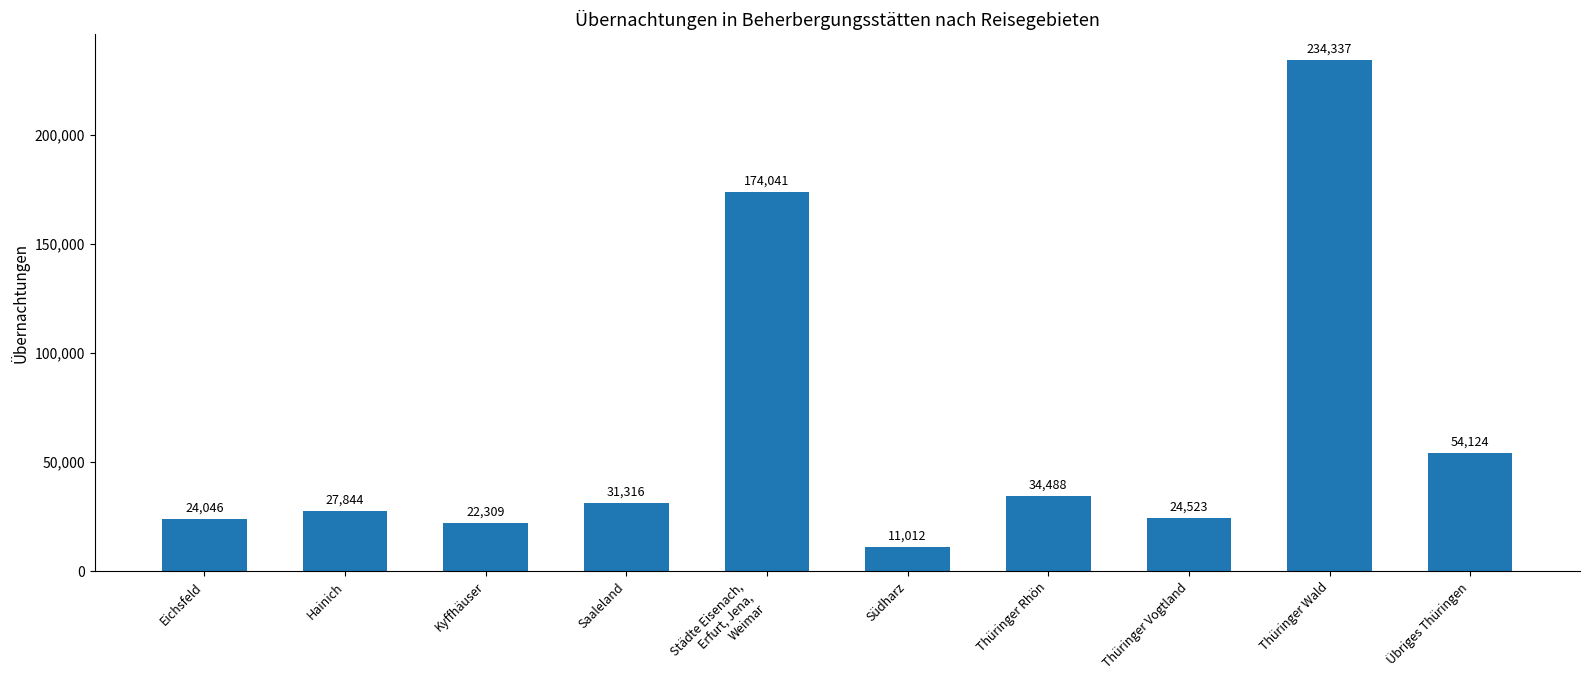

List the labels in order of value, largest first.

Thüringer Wald, Städte Eisenach,
Erfurt, Jena,
Weimar, Übriges Thüringen, Thüringer Rhön, Saaleland, Hainich, Thüringer Vogtland, Eichsfeld, Kyffhäuser, Südharz